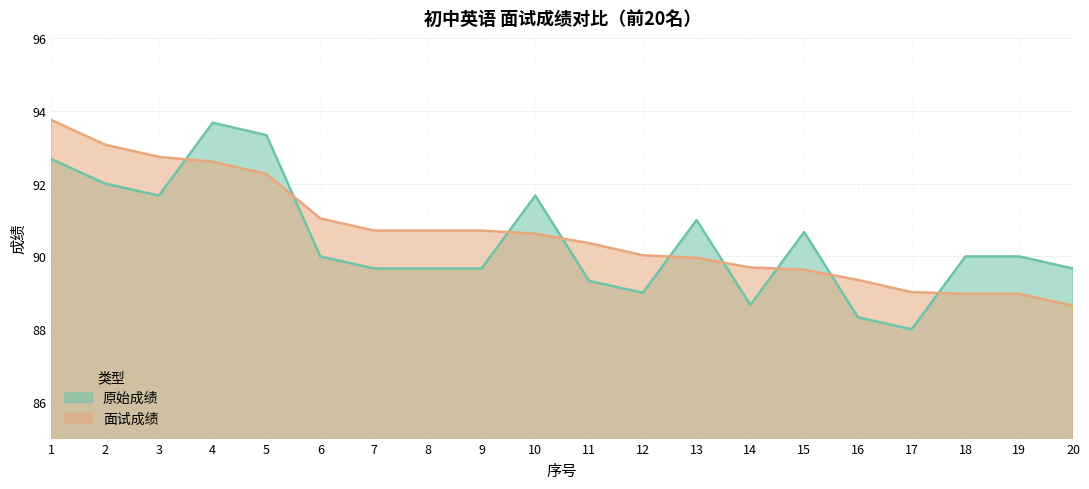

True or false: 面试成绩 and 原始成绩 intersect in this chart.

True